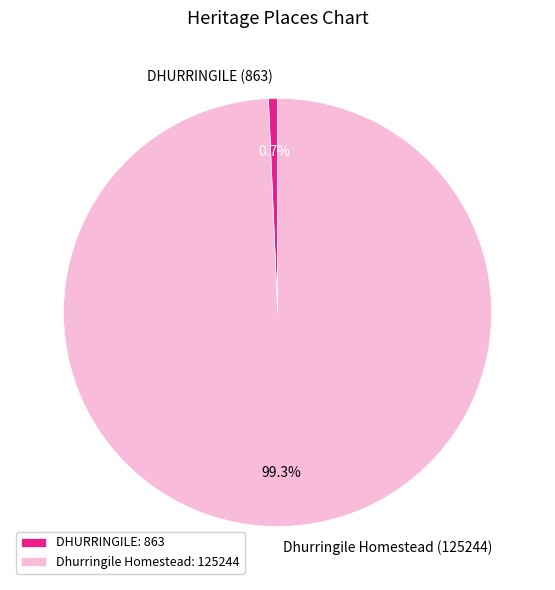

The Dhurringile Homestead slice represents 99% of the pie. True or false?

True